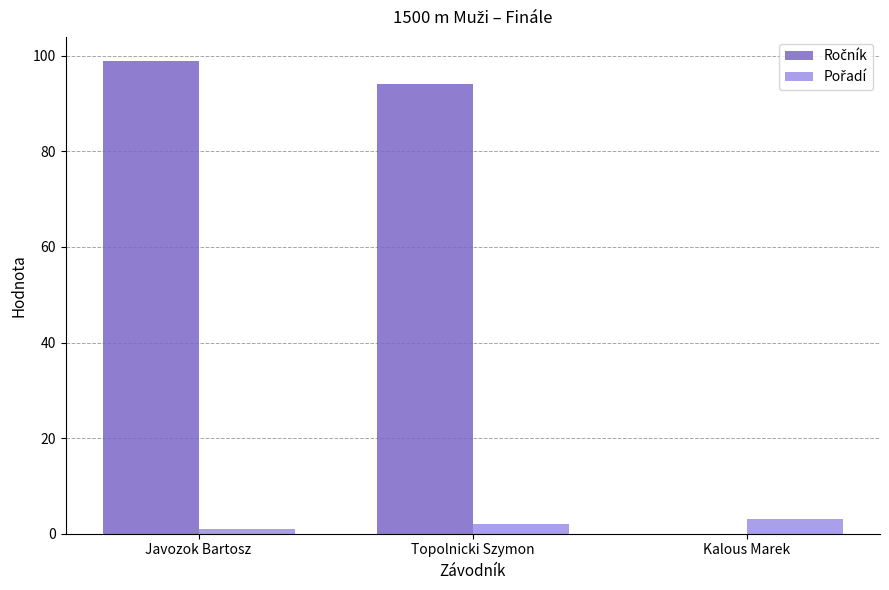

At which category does the chart reach its peak across all series?

Javozok Bartosz